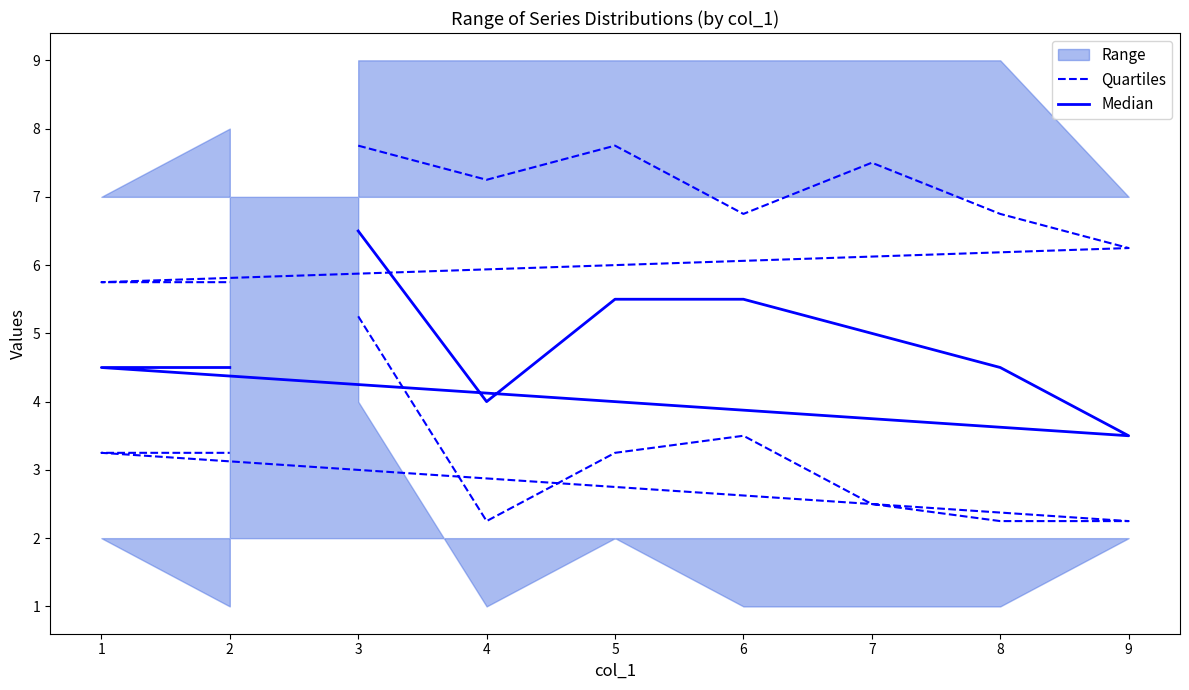

The value of Median at 8 is 1.8. True or false?

False